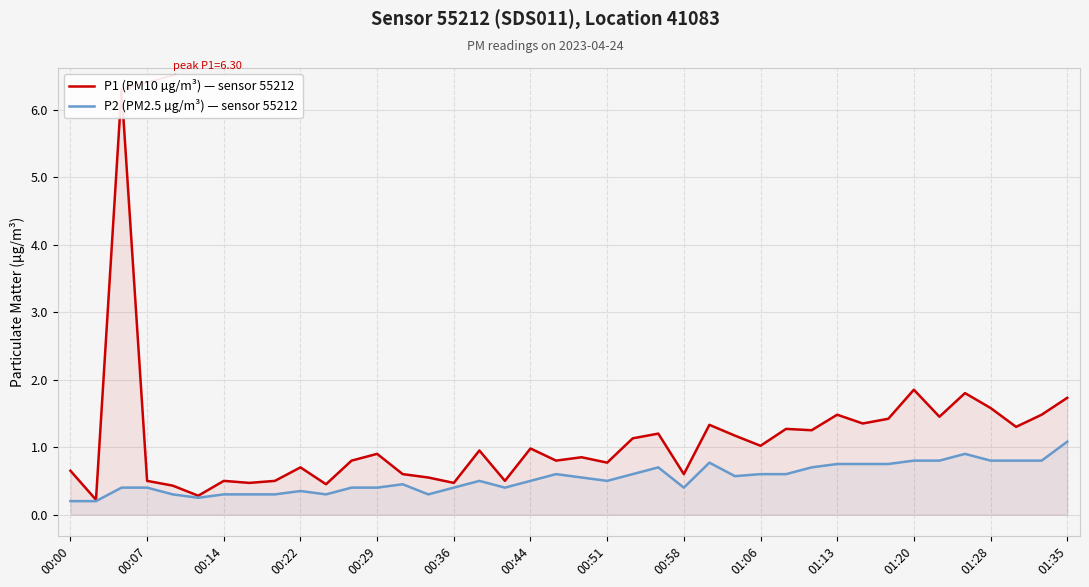

Reading right to left, list all the values displayed in this chart.

P1 (PM10 µg/m³) — sensor 55212: 1.7	1.5	1.3	1.6	1.8	1.4	1.9	1.4	1.4	1.5	1.2	1.3	1.0	1.2	1.3	0.6	1.2	1.1	0.8	0.8	0.8	1.0	0.5	0.9	0.5	0.6	0.6	0.9	0.8	0.5	0.7	0.5	0.5	0.5	0.3	0.4	0.5	6.3	0.2	0.7
P2 (PM2.5 µg/m³) — sensor 55212: 1.1	0.8	0.8	0.8	0.9	0.8	0.8	0.8	0.8	0.8	0.7	0.6	0.6	0.6	0.8	0.4	0.7	0.6	0.5	0.6	0.6	0.5	0.4	0.5	0.4	0.3	0.5	0.4	0.4	0.3	0.3	0.3	0.3	0.3	0.2	0.3	0.4	0.4	0.2	0.2